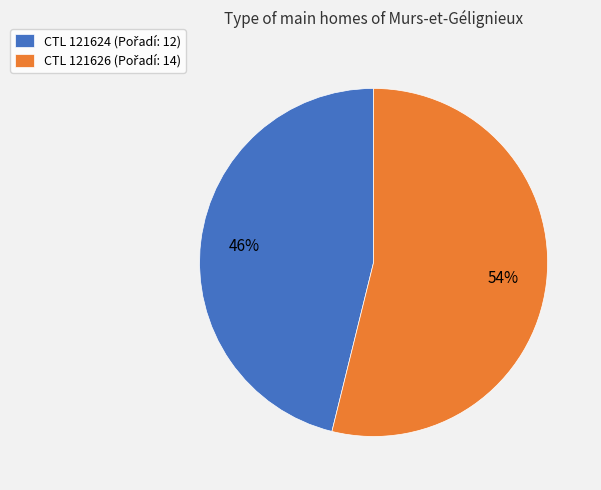

To the nearest percent, what is the difference between the largest and smallest slice percentages?

8%